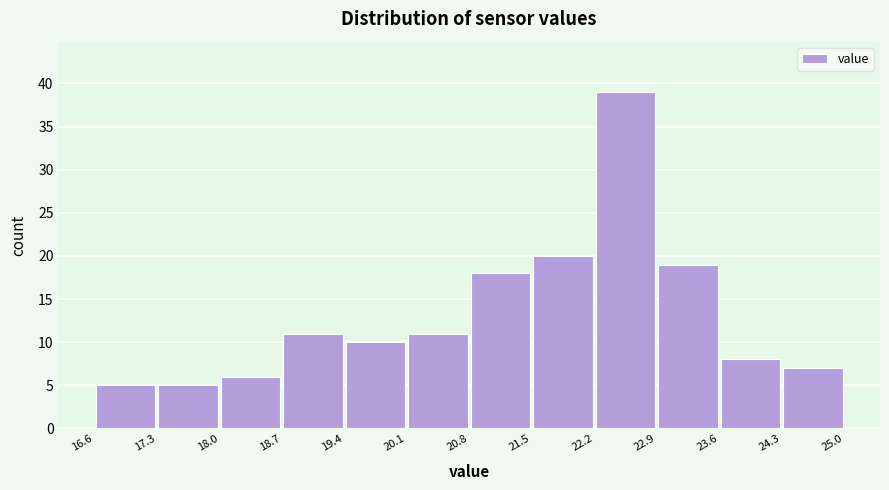

Reading left to right, list every bar in this chart as the range it spans on the x-axis followed by its height. The values are not printed on the chart, so give them approximately, as read against the axis.

16.6 to 17.3: 5
17.3 to 18.0: 5
18.0 to 18.7: 6
18.7 to 19.4: 11
19.4 to 20.1: 10
20.1 to 20.8: 11
20.8 to 21.5: 18
21.5 to 22.2: 20
22.2 to 22.9: 39
22.9 to 23.6: 19
23.6 to 24.3: 8
24.3 to 25.0: 7